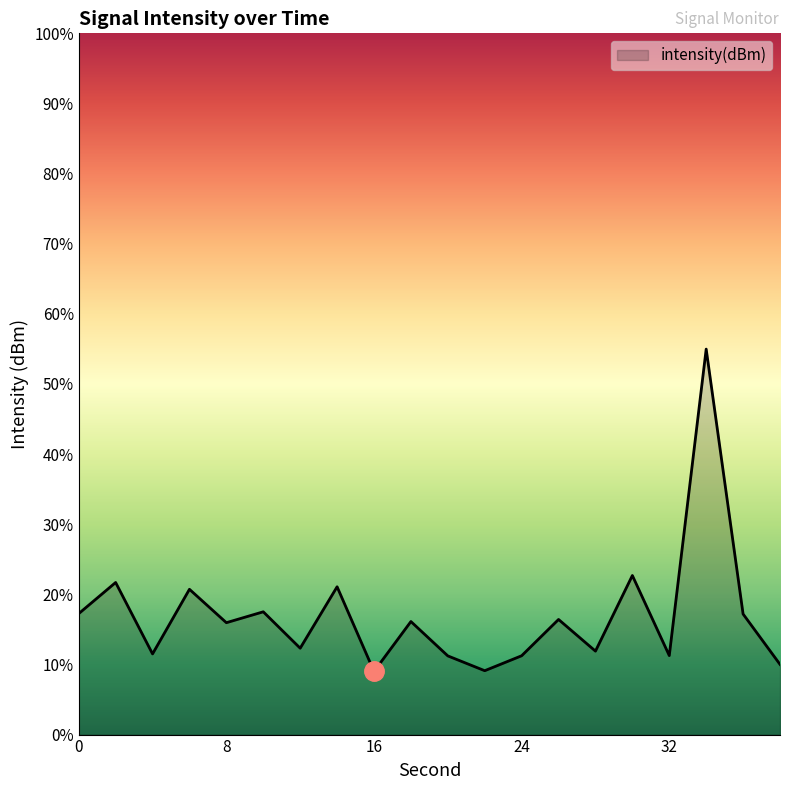

Rank the categories by value from highest to lowest.

34, 30, 2, 14, 6, 10, 0, 36, 26, 18, 8, 12, 28, 4, 32, 24, 20, 38, 22, 16